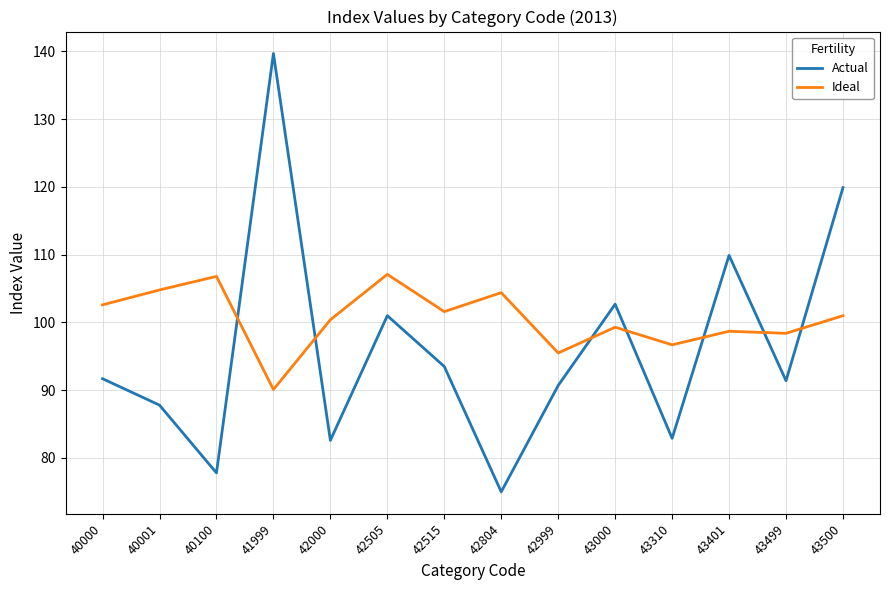

Which category has the highest value across all series?

41999